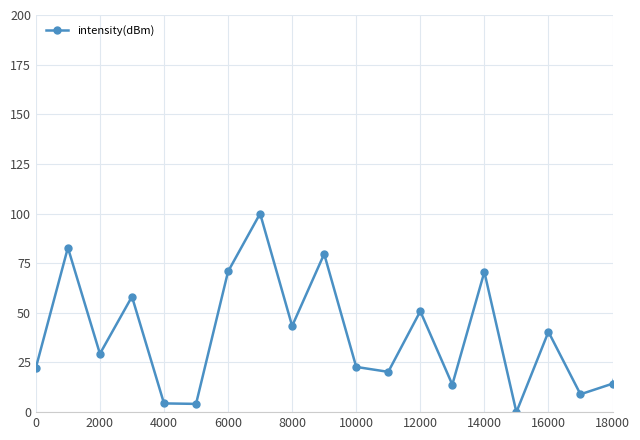

What is the difference between the maximum and minimum values?

100.0